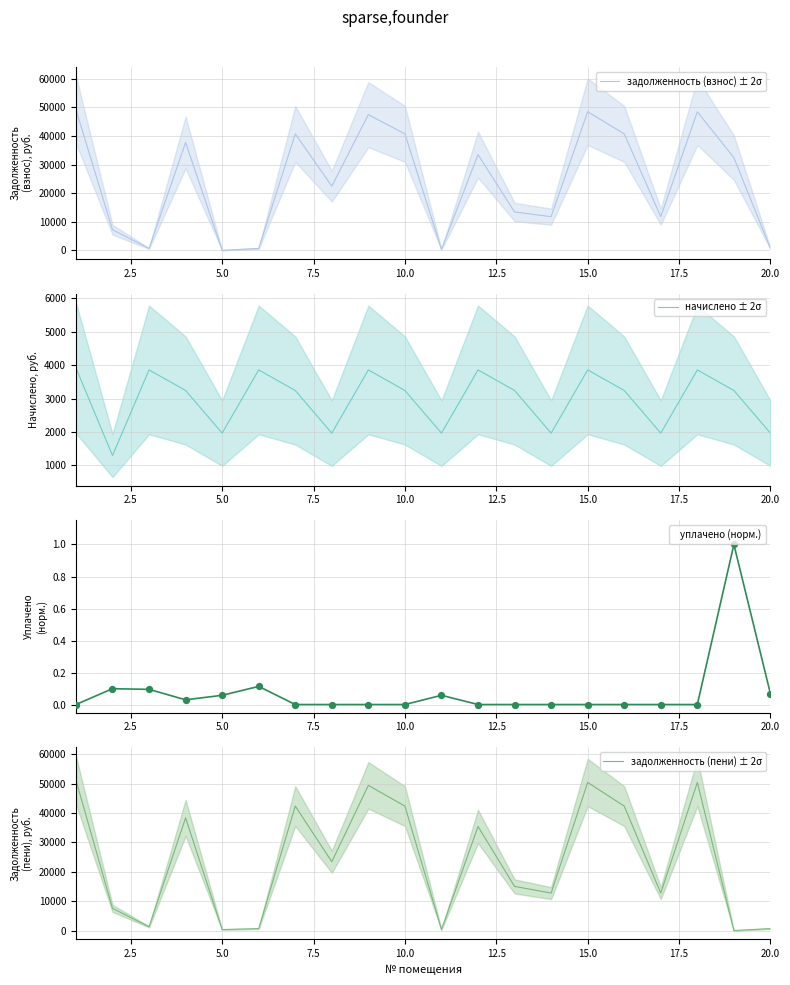

Which series has the largest Y range (max minus min)?

задолженность (пени) ± 2σ